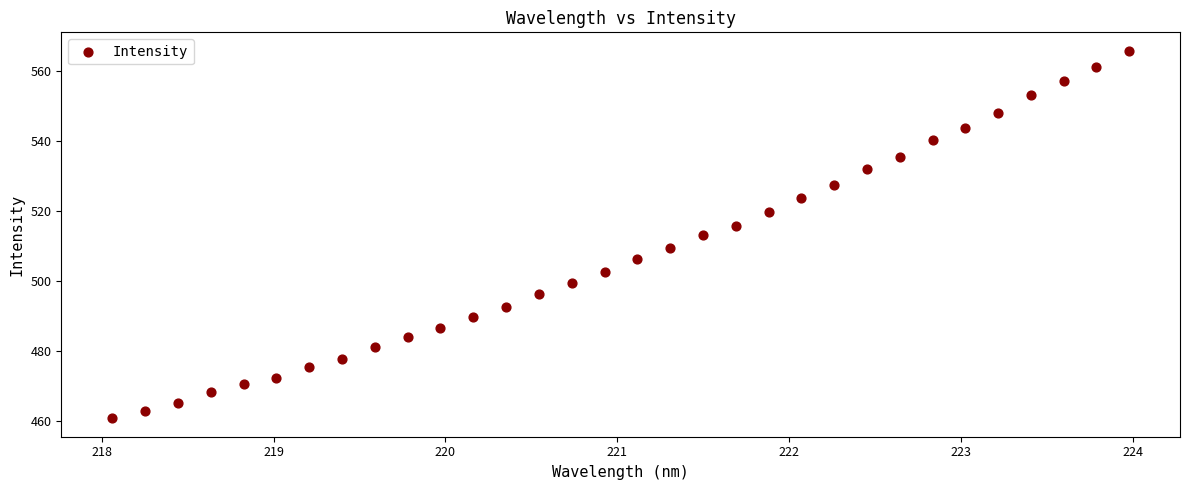

What is the range of X values (max minus min)?

5.9